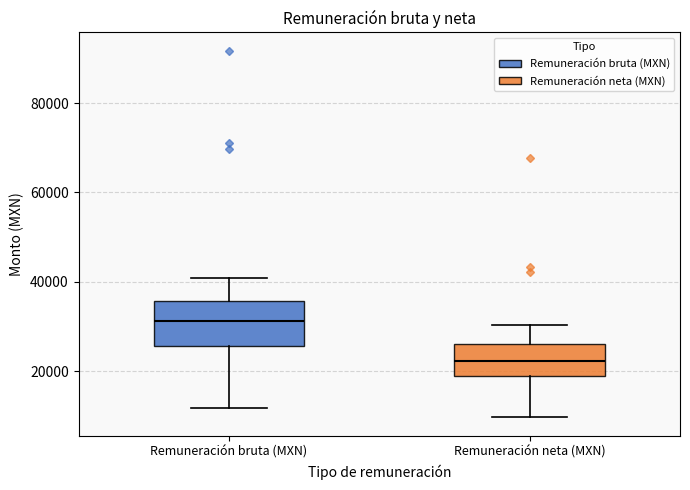

Where does the lower whisker of the box for Remuneración bruta (MXN) end on the y-axis? The values are not printed on the chart, so give them approximately, as read against the axis.

12000